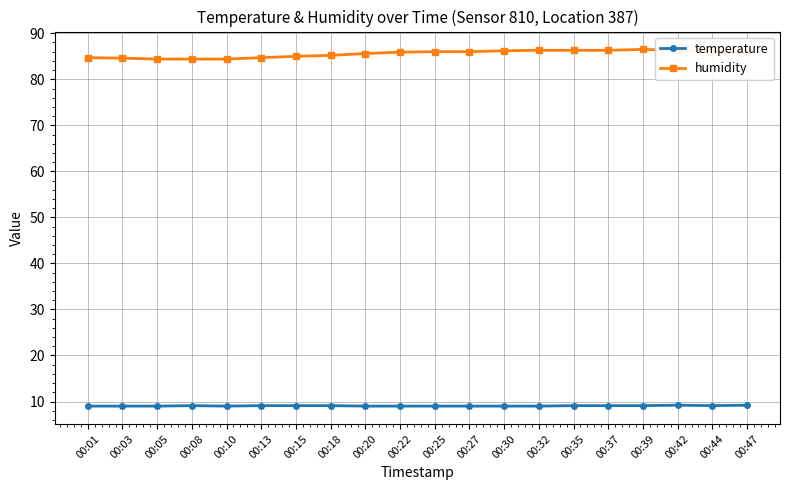

True or false: temperature and humidity intersect in this chart.

False